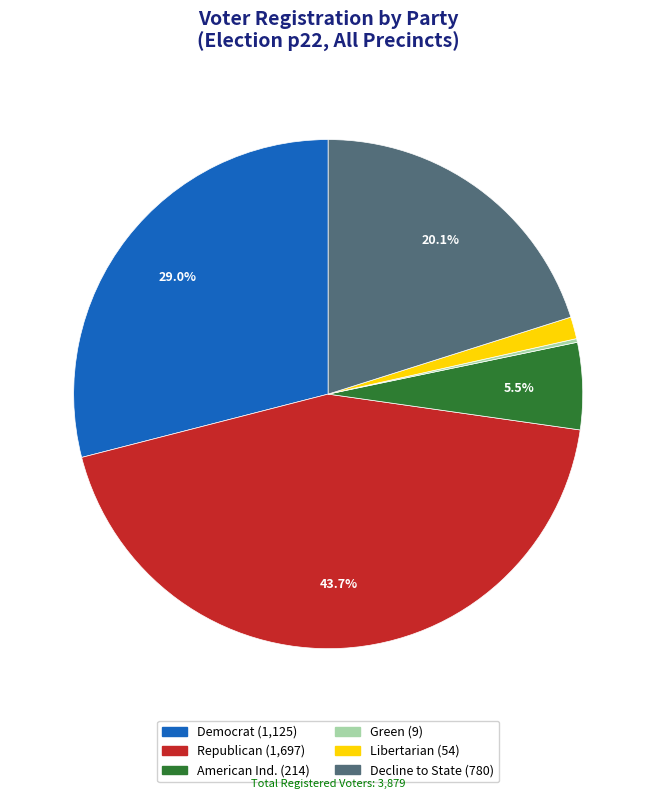

Is there any slice that represents more than half of the pie?

No